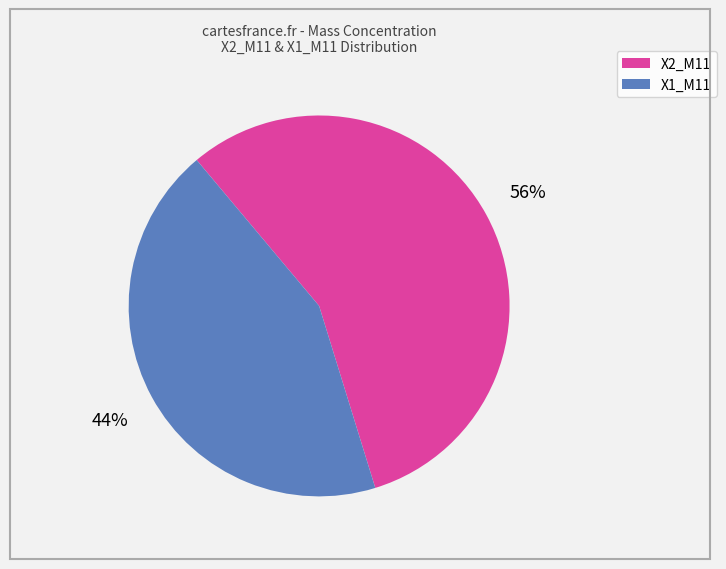

The X1_M11 slice represents 33% of the pie. True or false?

False